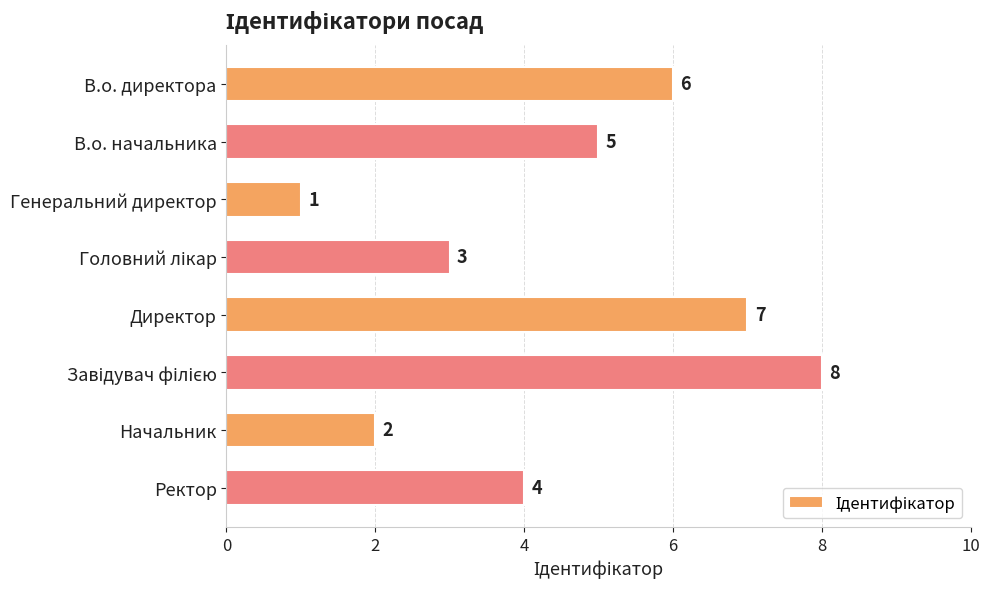

How many values are between 3 and 7?

5